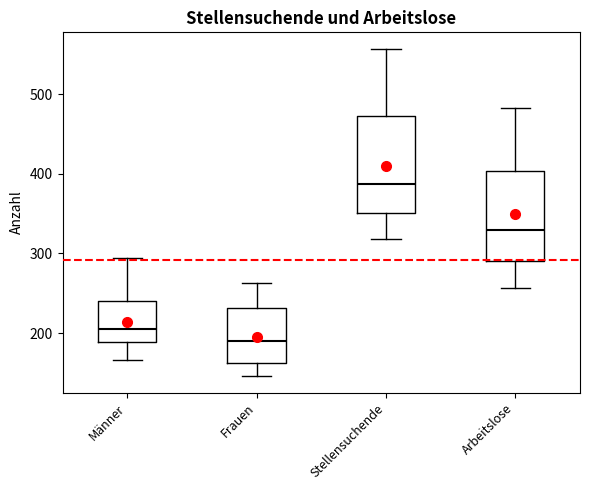

Which box has the lowest median line?

Frauen